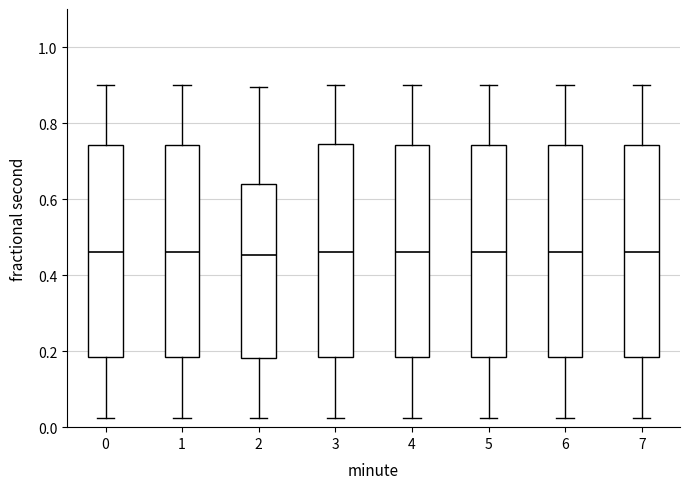

Reading left to right, read every box against the y-axis: the position of its median line, the range the box covers, and the ends of its whiskers. The values are not printed on the chart, so give them approximately, as read against the axis.

0: median 0.46, box 0.18 to 0.74, whiskers 0.02 to 0.90
1: median 0.46, box 0.18 to 0.74, whiskers 0.02 to 0.90
2: median 0.46, box 0.18 to 0.64, whiskers 0.02 to 0.90
3: median 0.46, box 0.18 to 0.74, whiskers 0.02 to 0.90
4: median 0.46, box 0.18 to 0.74, whiskers 0.02 to 0.90
5: median 0.46, box 0.18 to 0.74, whiskers 0.02 to 0.90
6: median 0.46, box 0.18 to 0.74, whiskers 0.02 to 0.90
7: median 0.46, box 0.18 to 0.74, whiskers 0.02 to 0.90